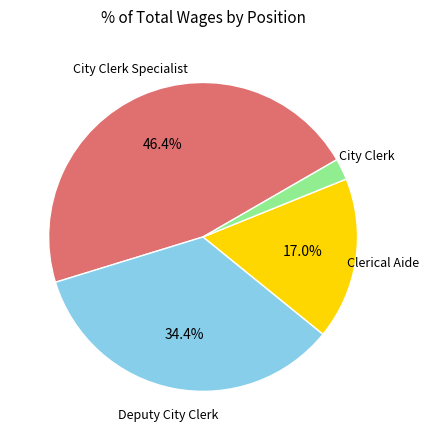

Is there any slice that represents more than half of the pie?

No